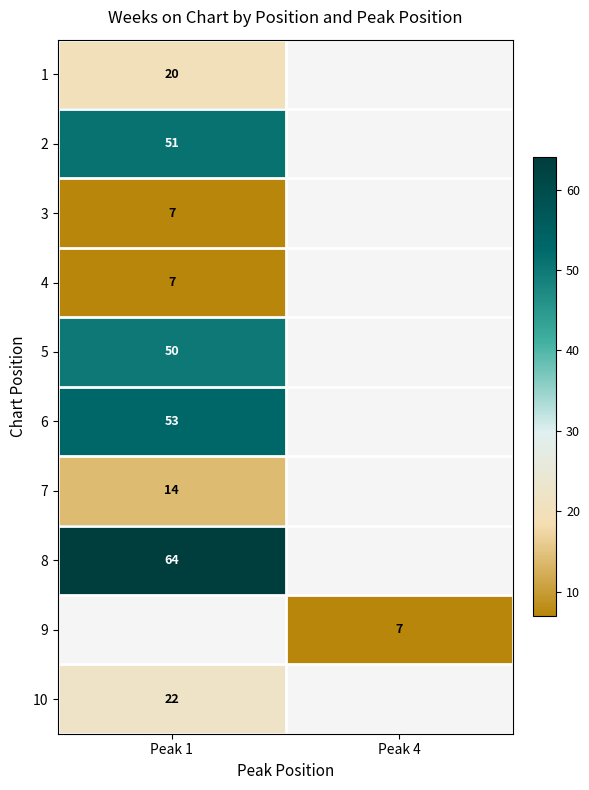

The 9 series shows 4 at Peak 4. True or false?

False